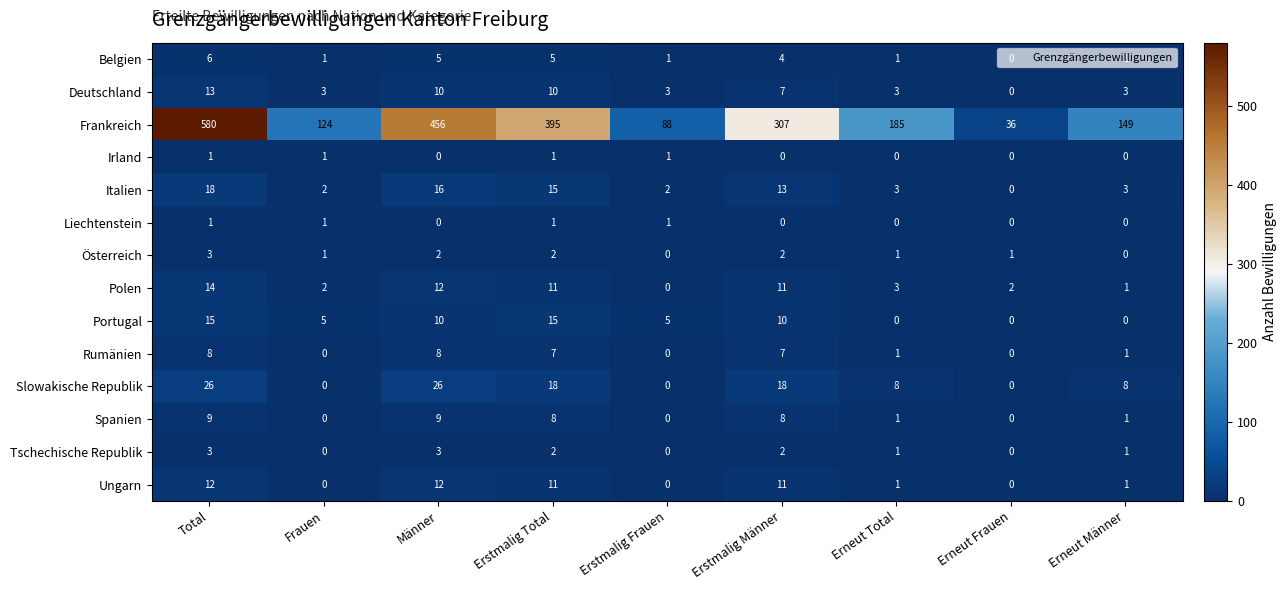

The Österreich series shows 0 at Erstmalig Frauen. True or false?

True